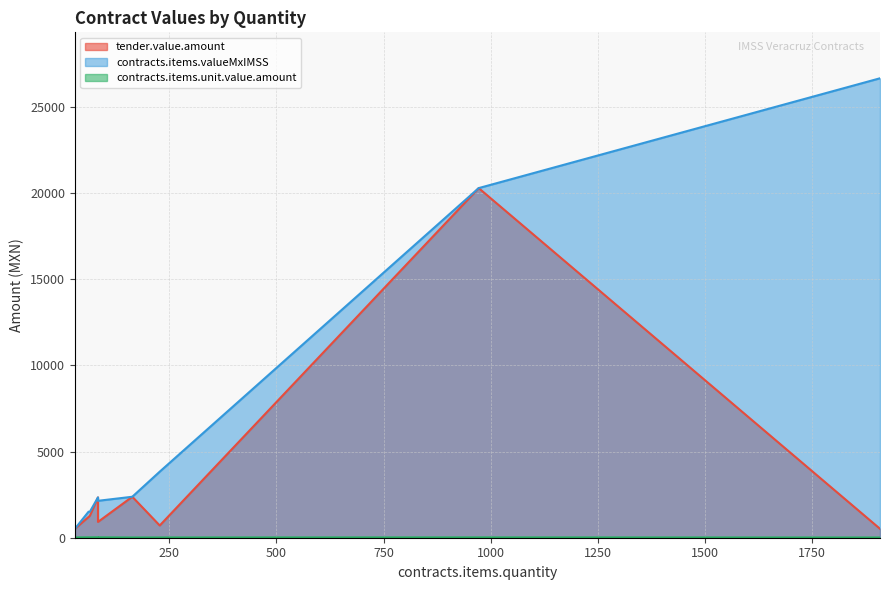

What are all the series names shown in the legend?

tender.value.amount, contracts.items.valueMxIMSS, contracts.items.unit.value.amount